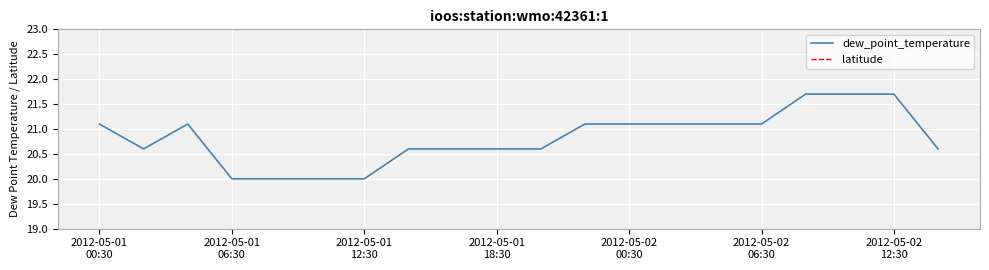

At which category is the sum across all series the highest?

16